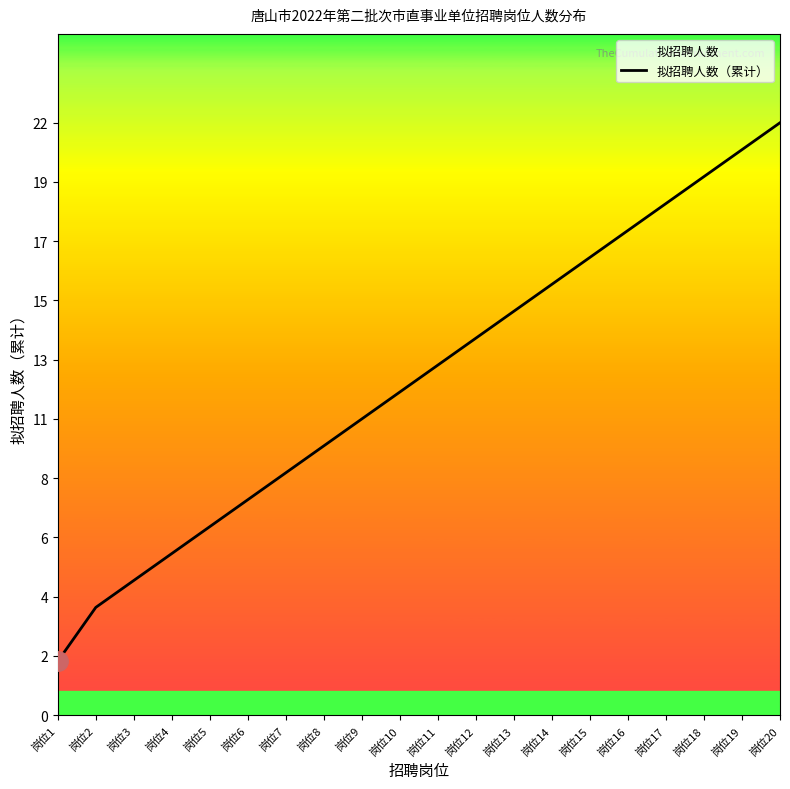

Count the number of categories in the chart.

20